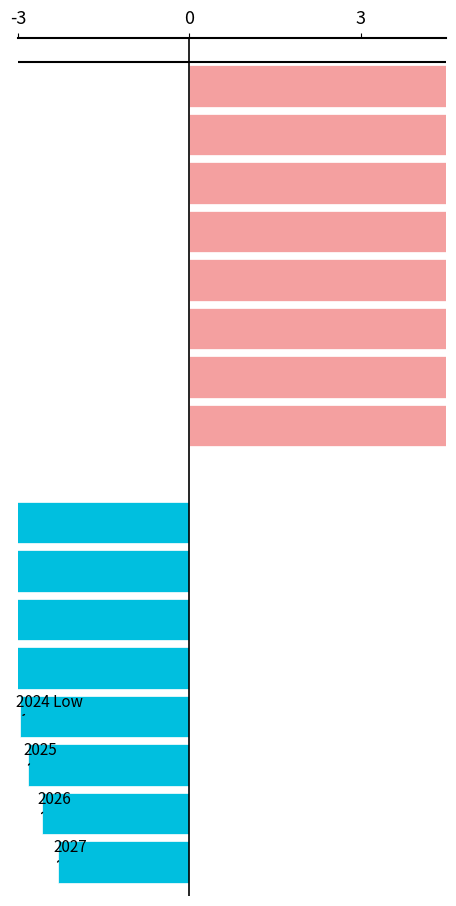

What is the value of the NEL 2009 Forecast (vs 2014) bar at the 5th from the left?

44.5